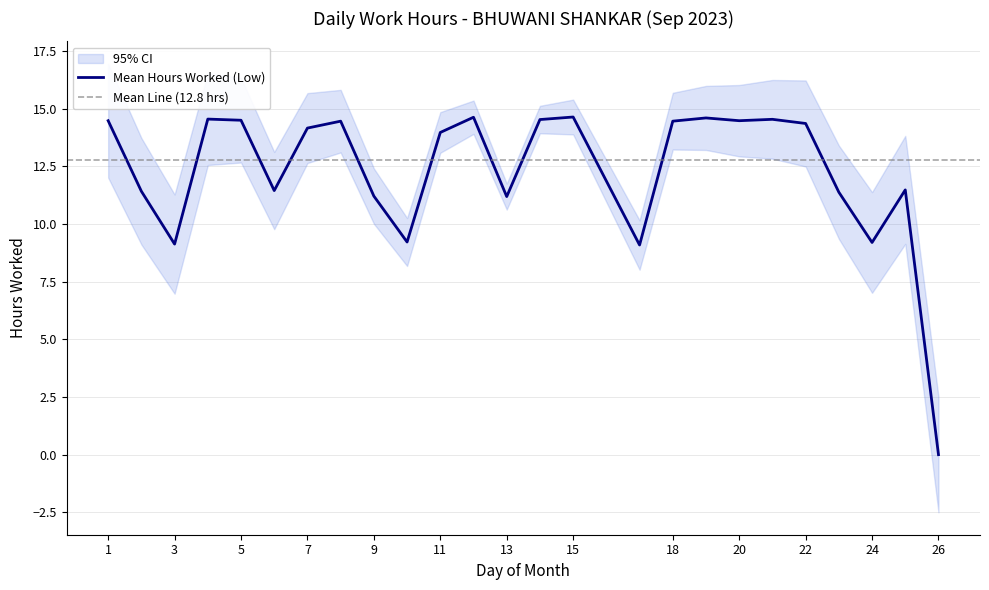

What is the value of the 2nd point from the left?

11.4